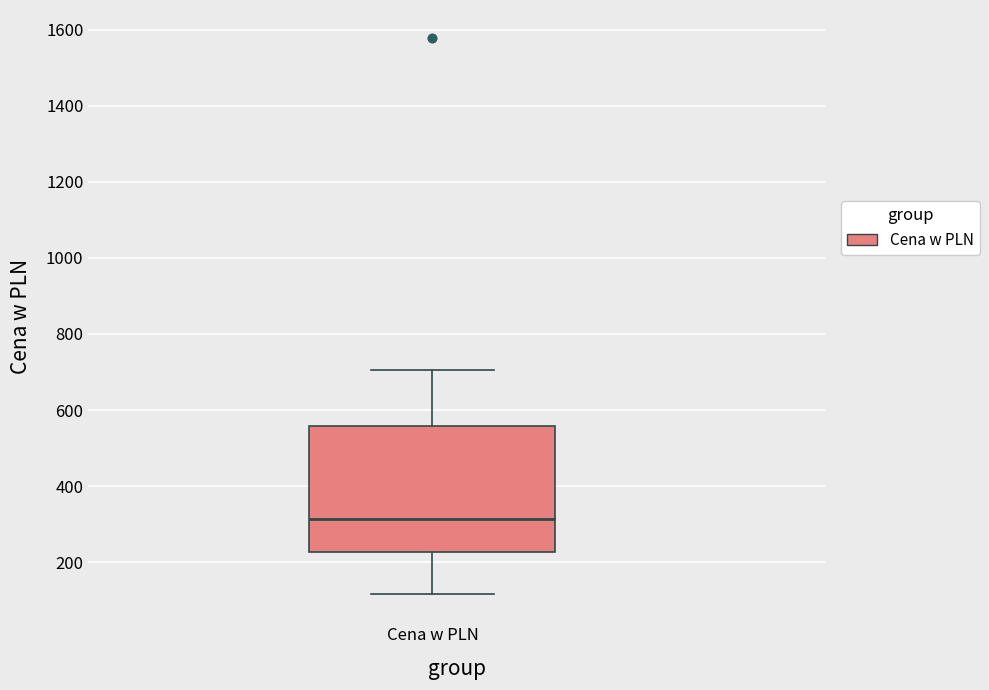

Read this box plot against the y-axis: the position of the median line, the range covered by the box, and the ends of both whiskers. The values are not printed on the chart, so give them approximately, as read against the axis.

median 320, box 220 to 560, whiskers 120 to 700